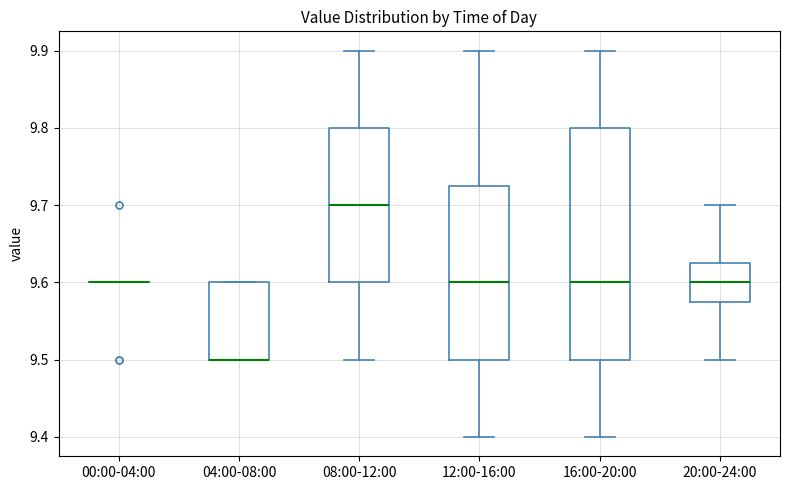

Reading left to right, transcribe this box plot: for each box, give where its median line is, the range the box spans, and where its two whiskers end, as read against the y-axis. The values are not printed on the chart, so give them approximately, as read against the axis.

00:00-04:00: box collapsed to a line at 9.60, whiskers 9.60 to 9.60
04:00-08:00: median 9.50 (drawn on the box's lower edge), box 9.50 to 9.60, whiskers 9.50 to 9.60
08:00-12:00: median 9.70, box 9.60 to 9.80, whiskers 9.50 to 9.90
12:00-16:00: median 9.60, box 9.50 to 9.73, whiskers 9.40 to 9.90
16:00-20:00: median 9.60, box 9.50 to 9.80, whiskers 9.40 to 9.90
20:00-24:00: median 9.60, box 9.58 to 9.63, whiskers 9.50 to 9.70